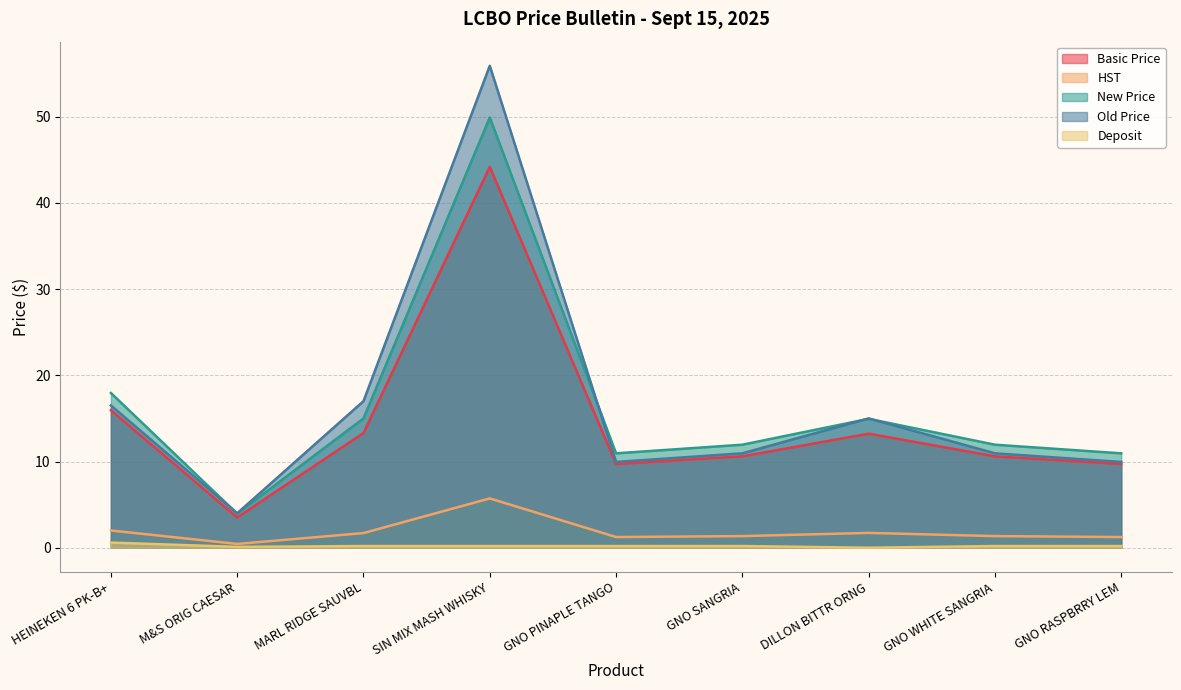

At which label does New Price first exceed 11?

HEINEKEN 6 PK-B+